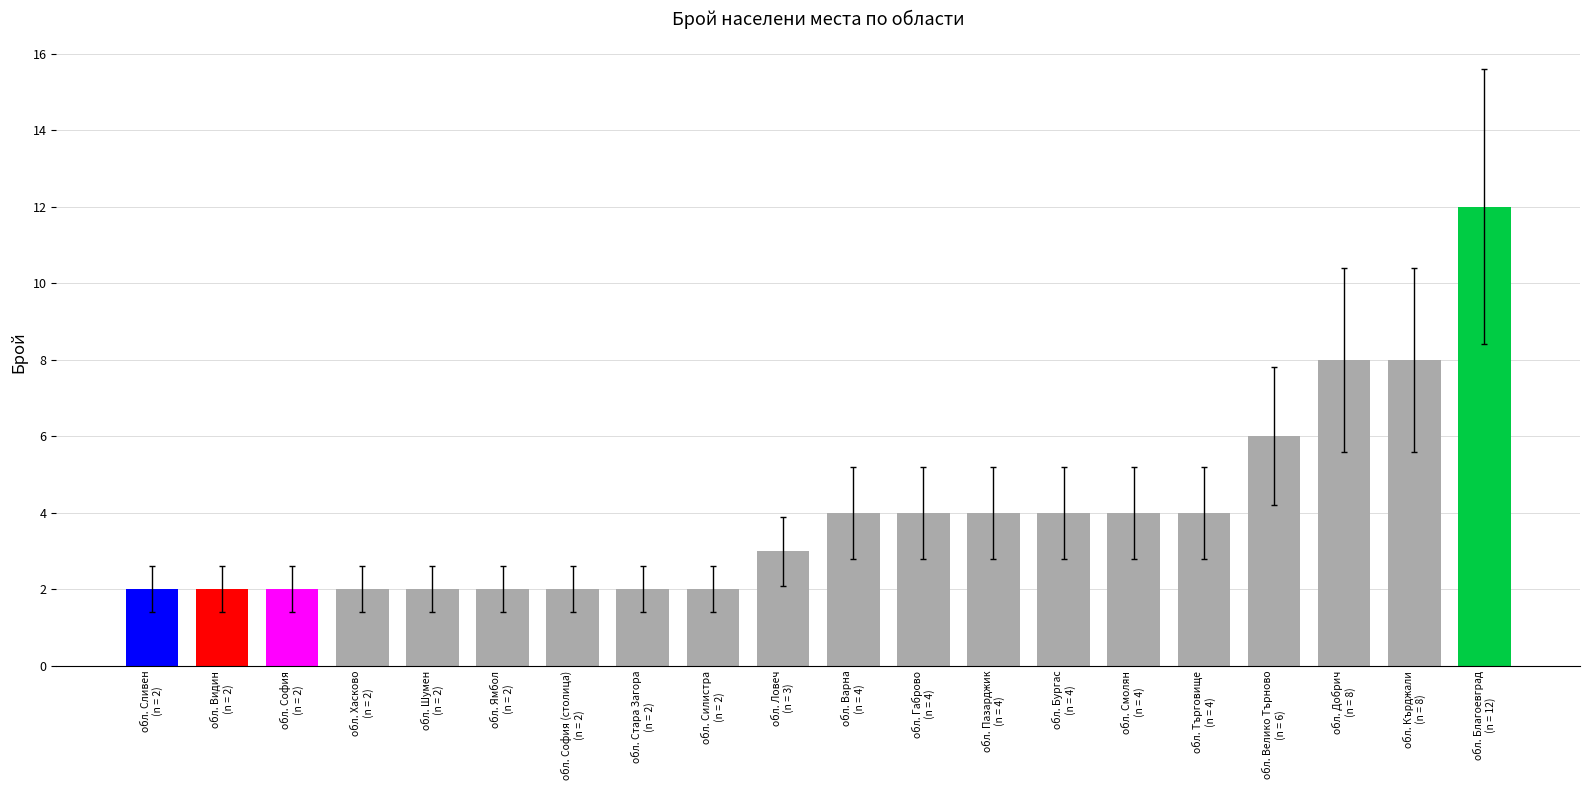

What is the change in value from обл. Силистра
(n = 2) to обл. Габрово
(n = 4)?

+2